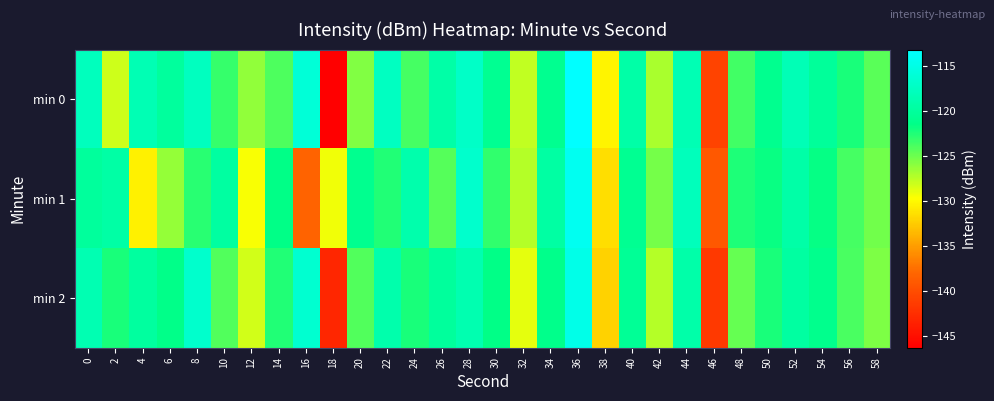

Rank the series at 8 from lowest to highest value.

min 1, min 0, min 2